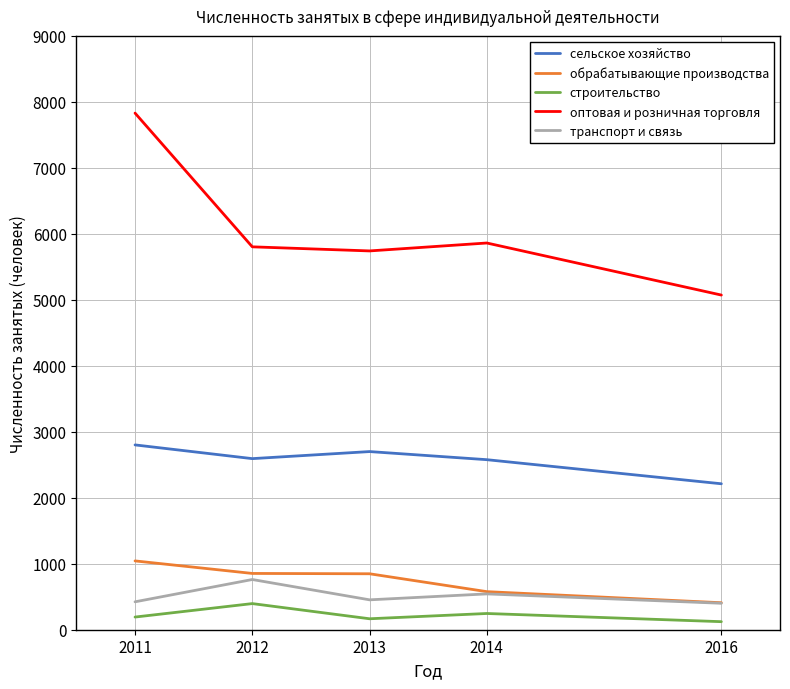

What is the difference between the строительство values at 2014 and 2016?

124